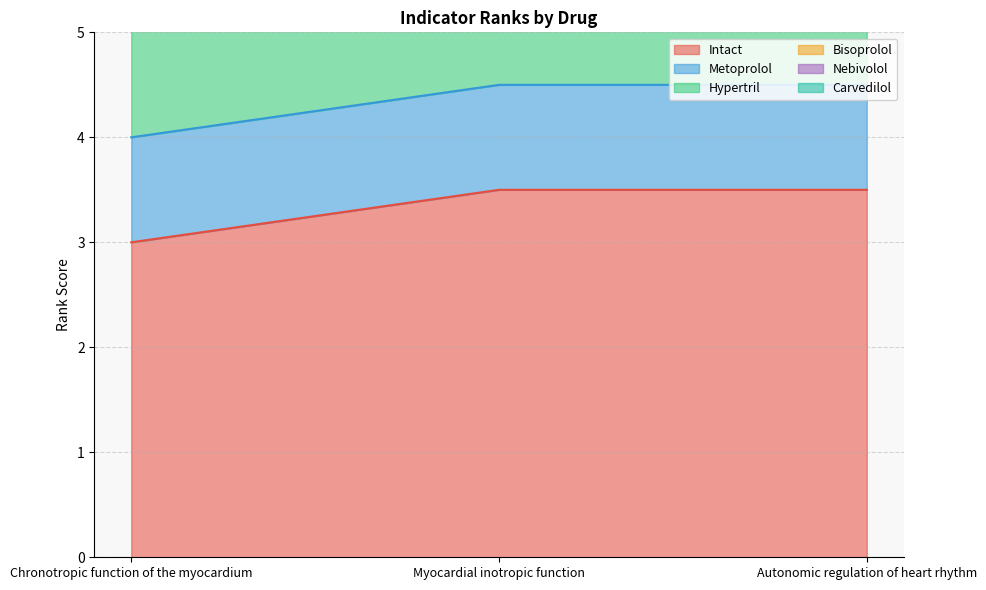

True or false: Intact has a value of 3.5 at Autonomic regulation of heart rhythm.

True